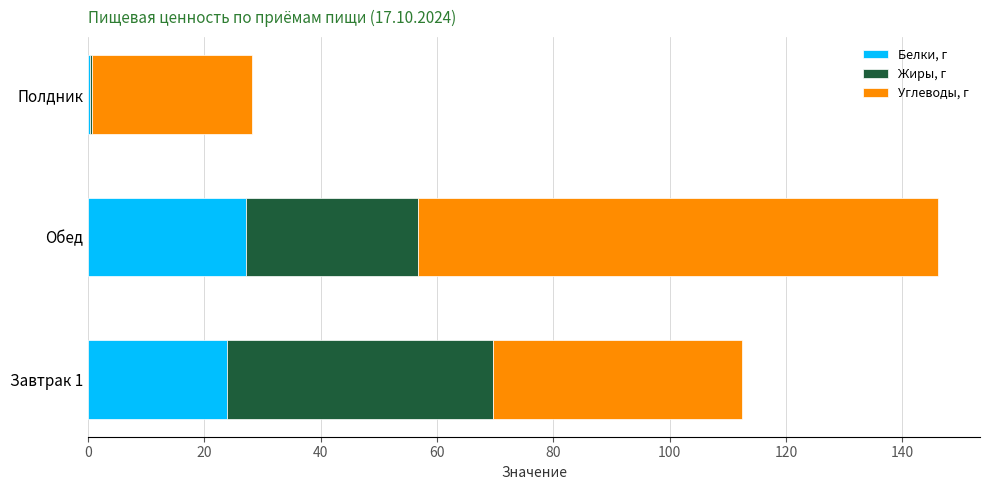

What is the total value across all series at Завтрак 1?

112.4